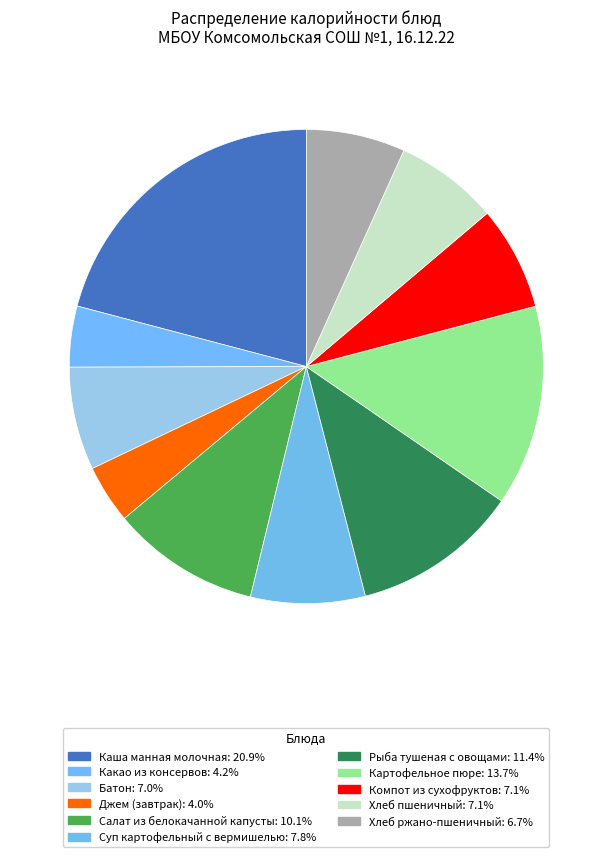

To the nearest percent, what percentage of the pie is Рыба тушеная с овощами?

11%